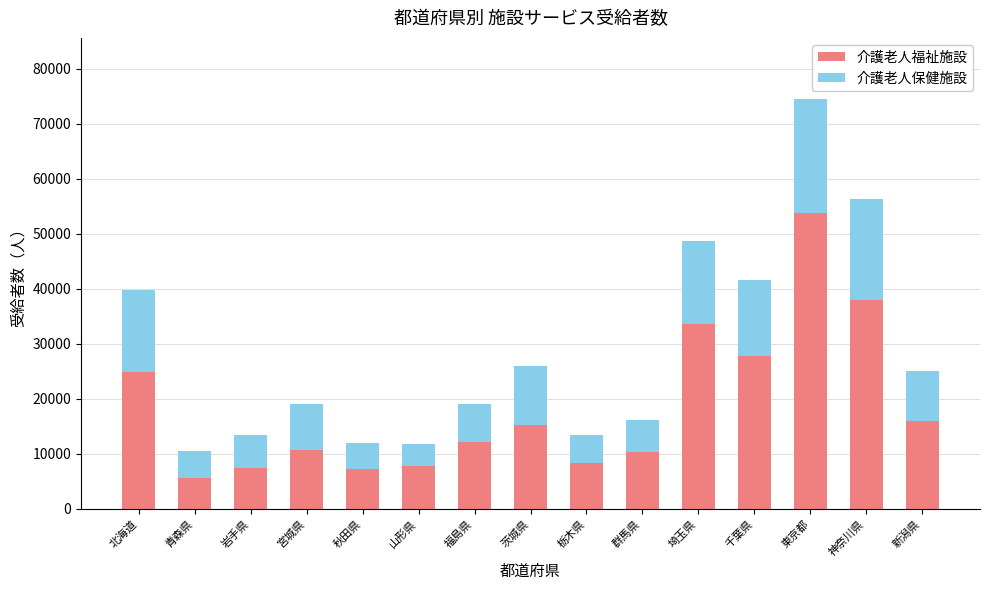

What is the total value across all series at 山形県?

11702